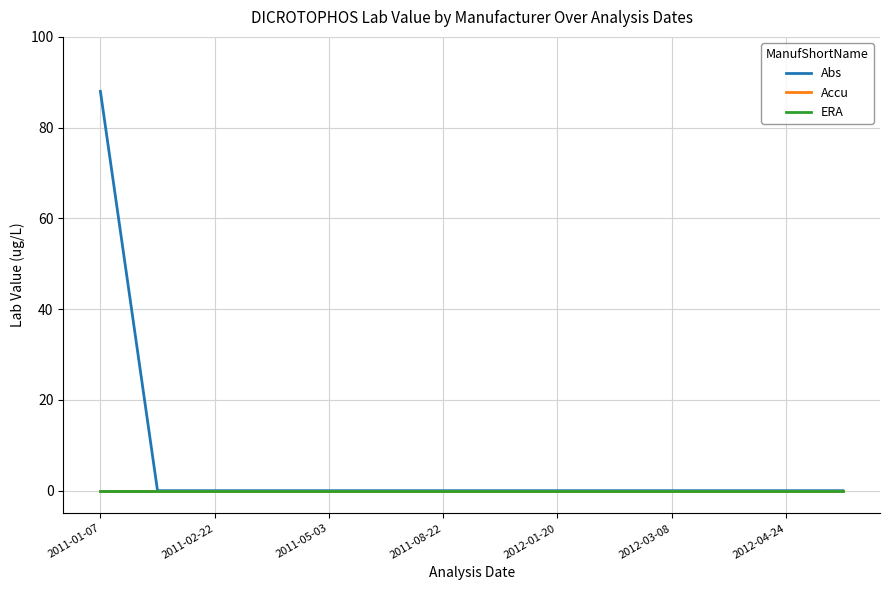

Is this an area chart (filled region under the line)?

No